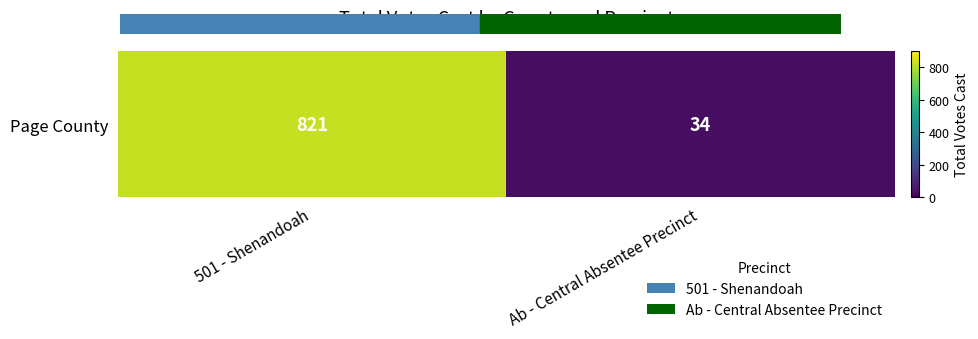

What is the change in value from 501 - Shenandoah to Ab - Central Absentee Precinct?

-787